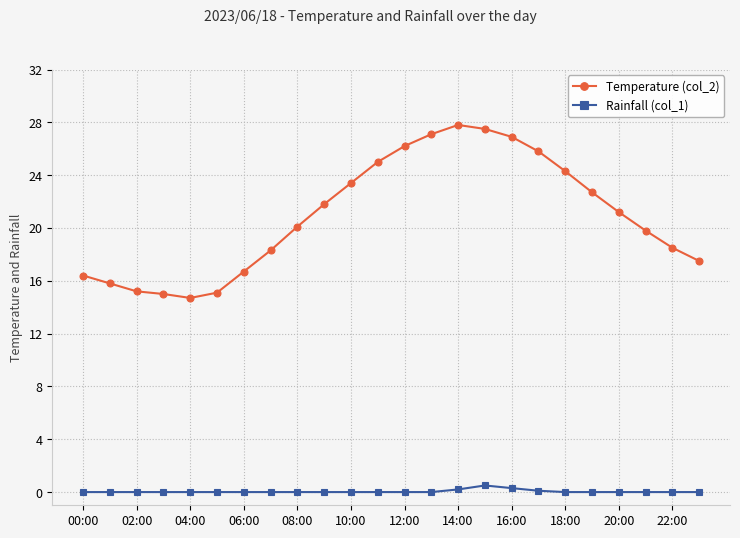

What is the value of the Temperature (col_2) point at the 22nd from the left?

19.8